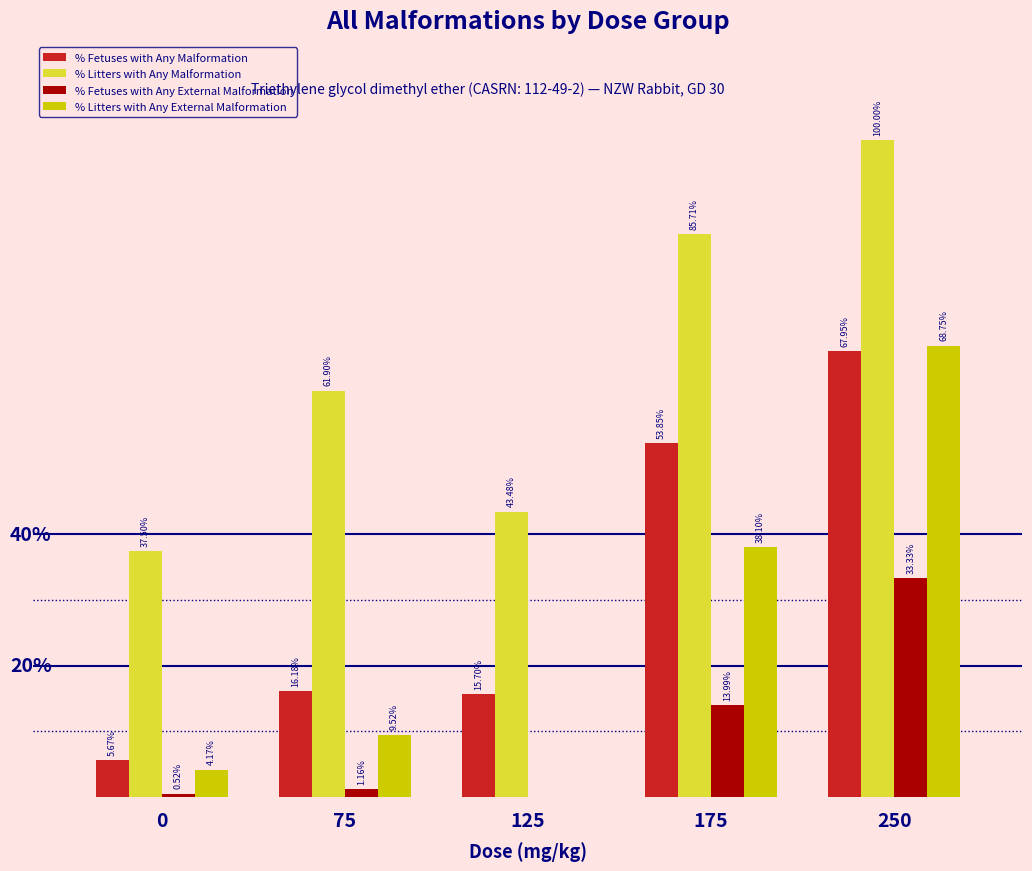

Which series has the largest total across all categories?

% Litters with Any Malformation